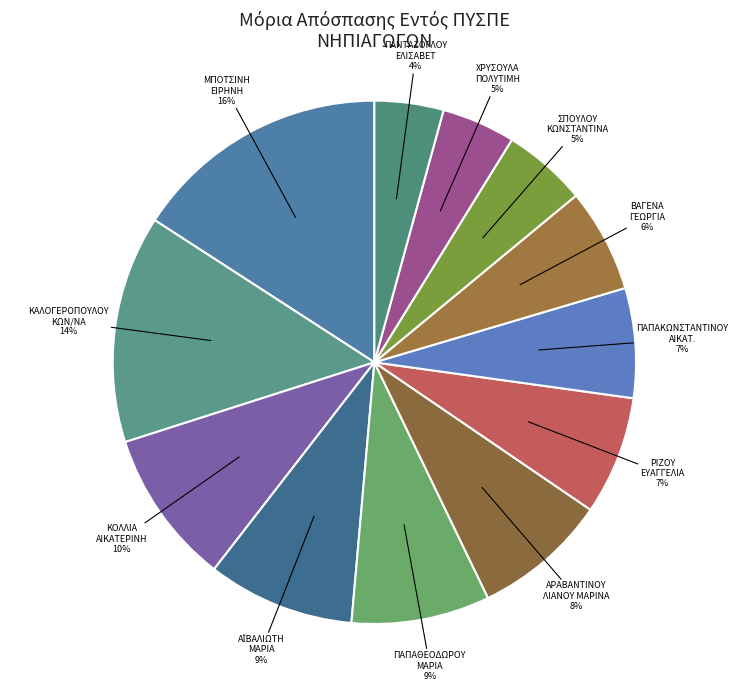

Combined, do ΡΙΖΟΥ ΕΥΑΓΓΕΛΙΑ and ΜΠΟΤΣΙΝΗ ΕΙΡΗΝΗ account for over 50%?

No